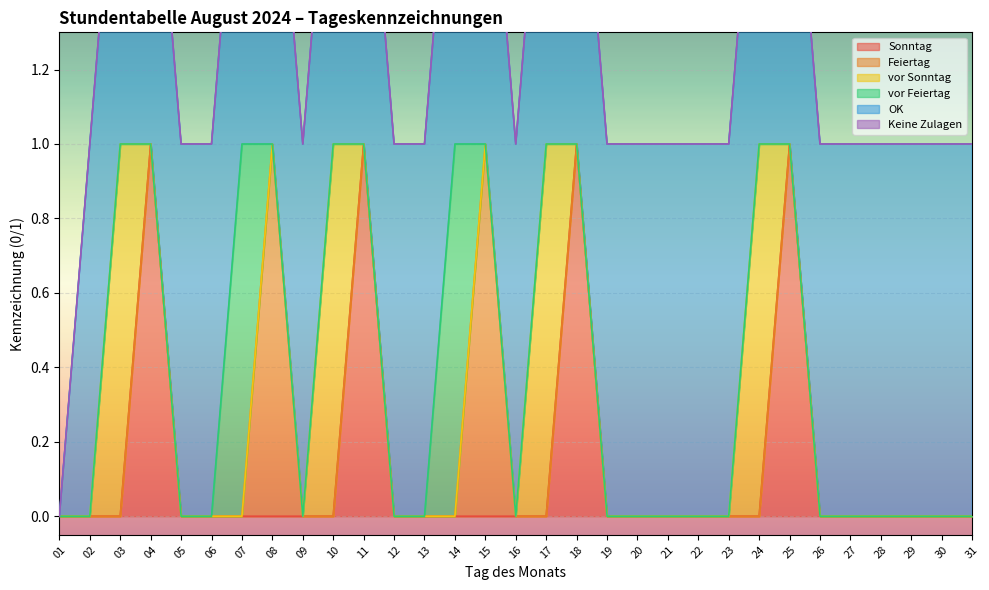

What is the sum of all Feiertag values?

2